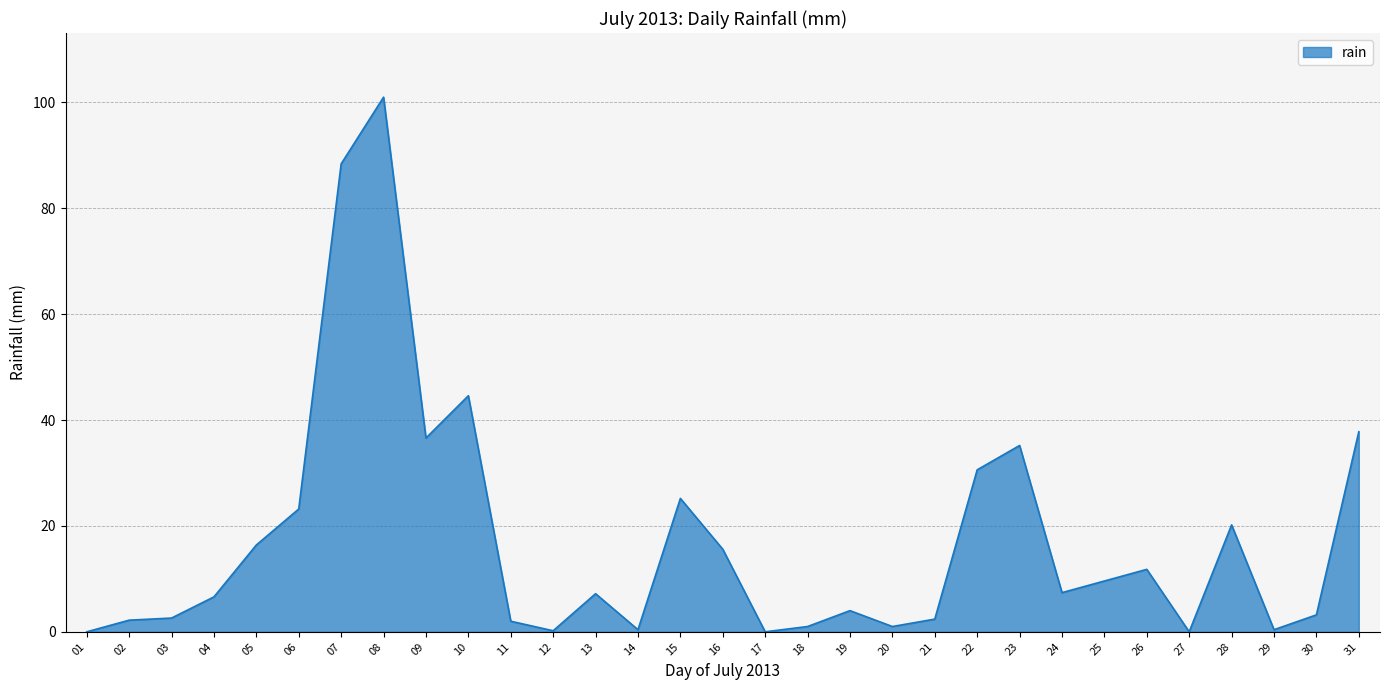

How many distinct data groups are displayed?

1